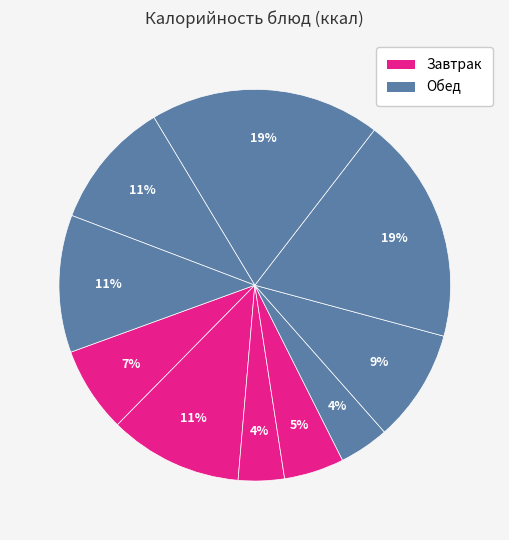

How many slices are in this pie chart?

10